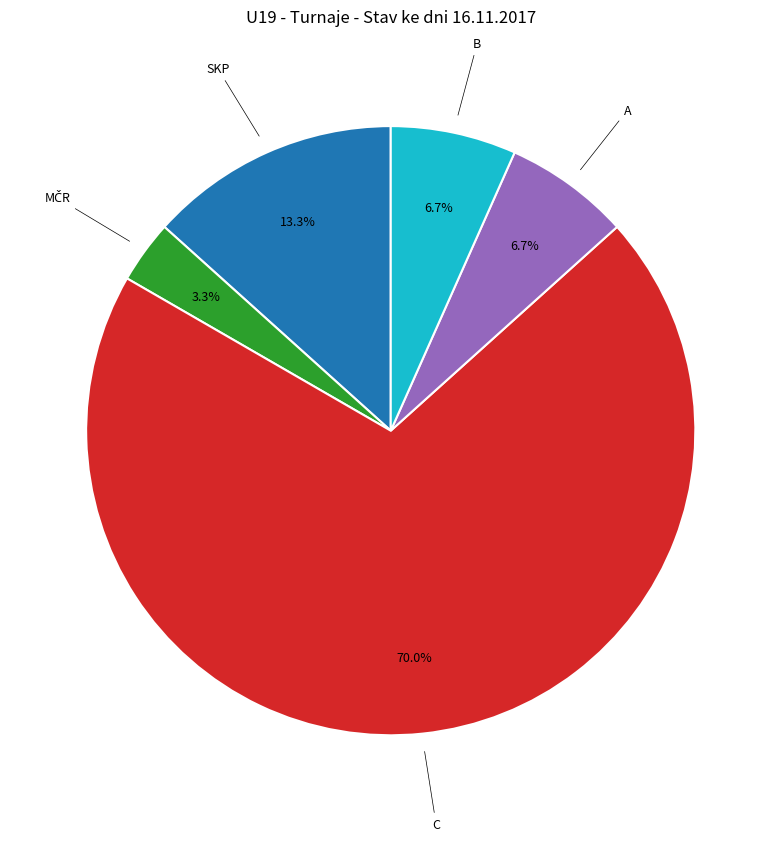

Is there any slice that represents more than half of the pie?

Yes